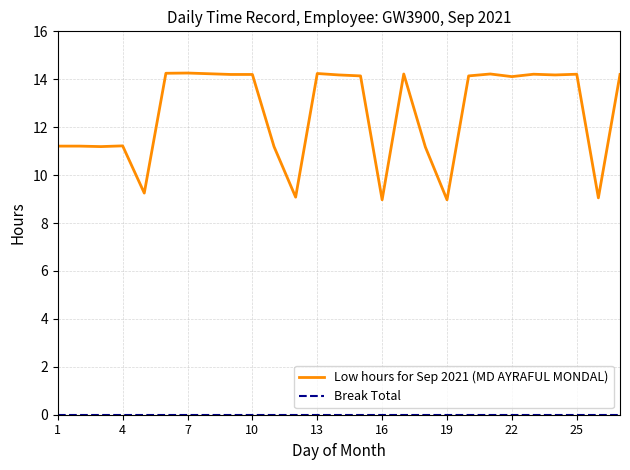

What is the lowest value of the Low hours for Sep 2021 (MD AYRAFUL MONDAL) series?

9.0